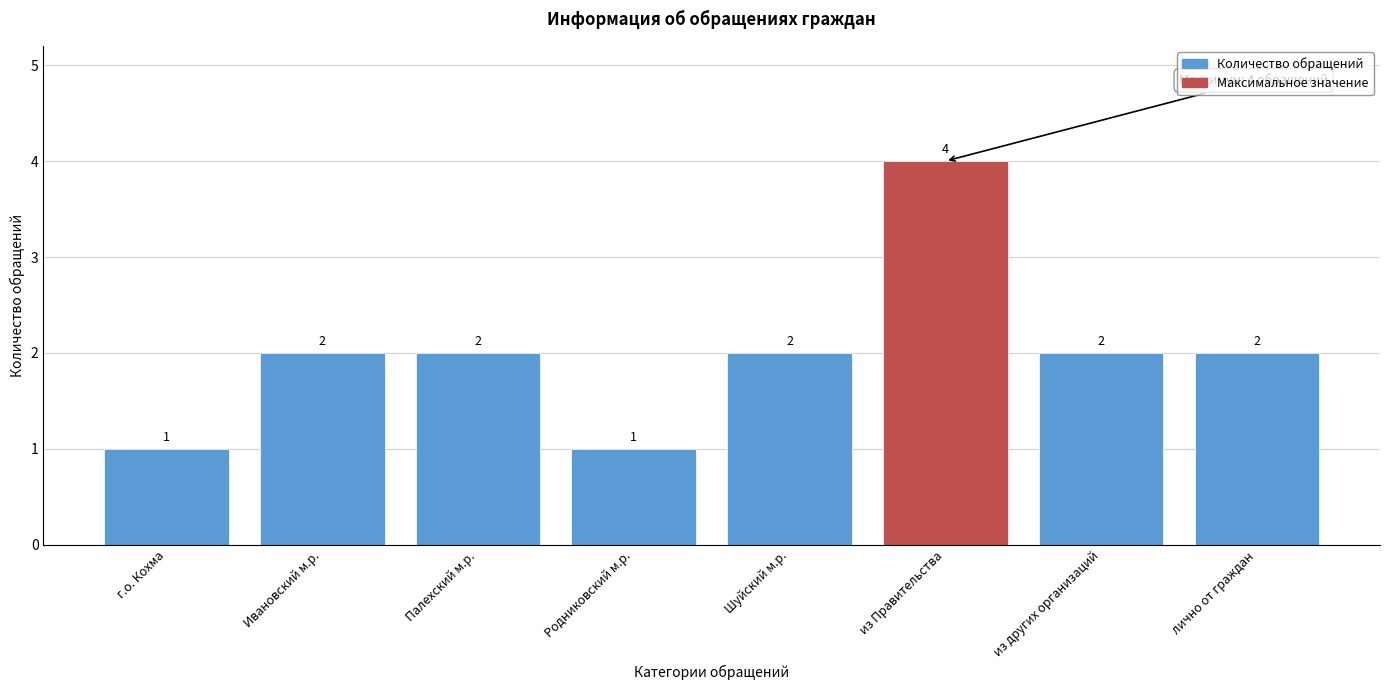

Reading left to right, transcribe all the data shown in this chart.

г.о. Кохма=1	Ивановский м.р.=2	Палехский м.р.=2	Родниковский м.р.=1	Шуйский м.р.=2	из Правительства=4	из других организаций=2	лично от граждан=2